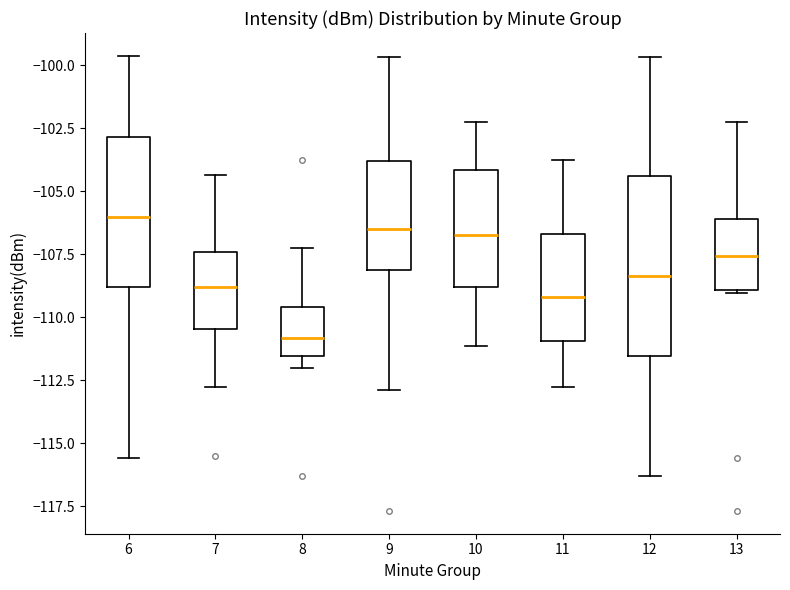

Reading left to right, read every box against the y-axis: the position of its median line, the range the box covers, and the ends of its whiskers. The values are not printed on the chart, so give them approximately, as read against the axis.

6: median -106.0, box -109.0 to -103.0, whiskers -115.5 to -99.5
7: median -109.0, box -110.5 to -107.5, whiskers -113.0 to -104.5
8: median -111.0, box -111.5 to -109.5, whiskers -112.0 to -107.5
9: median -106.5, box -108.0 to -104.0, whiskers -113.0 to -99.5
10: median -106.5, box -109.0 to -104.0, whiskers -111.0 to -102.0
11: median -109.0, box -111.0 to -106.5, whiskers -113.0 to -104.0
12: median -108.5, box -111.5 to -104.5, whiskers -116.5 to -99.5
13: median -107.5, box -109.0 to -106.0, whiskers -109.0 to -102.0